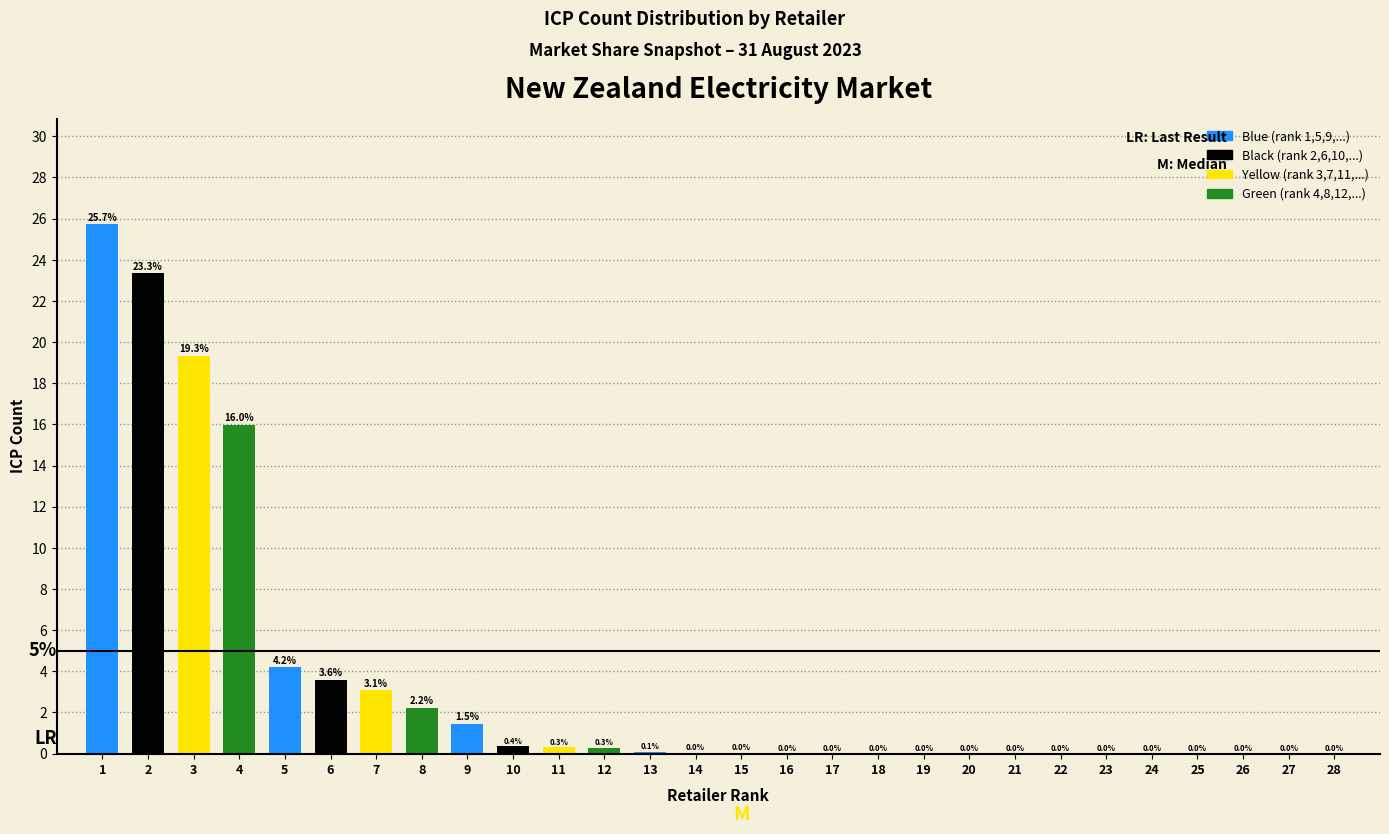

Read the value at 10.

0.4